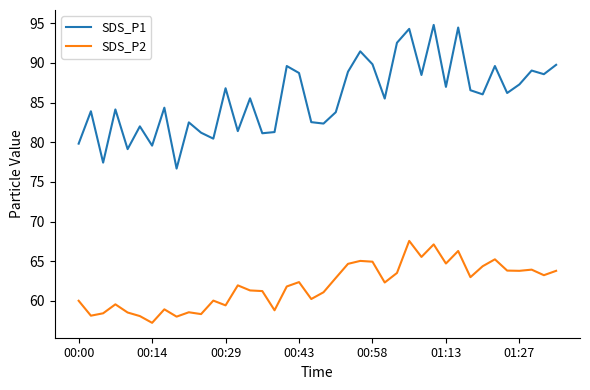

What is the maximum value shown in the chart?

94.8